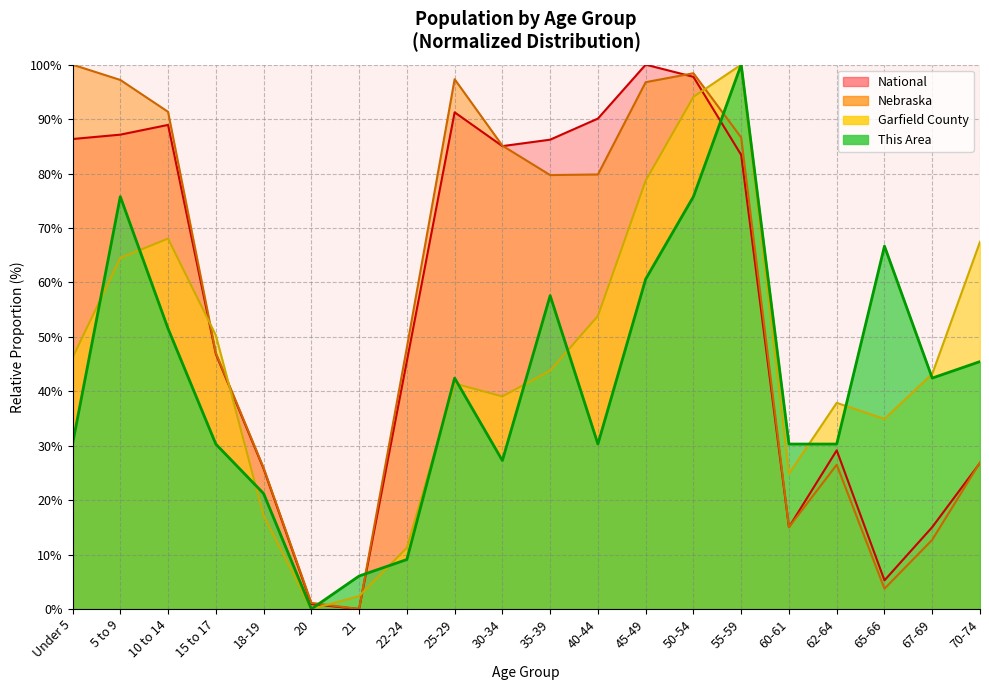

Between 40-44 and 65-66, which is larger?

65-66